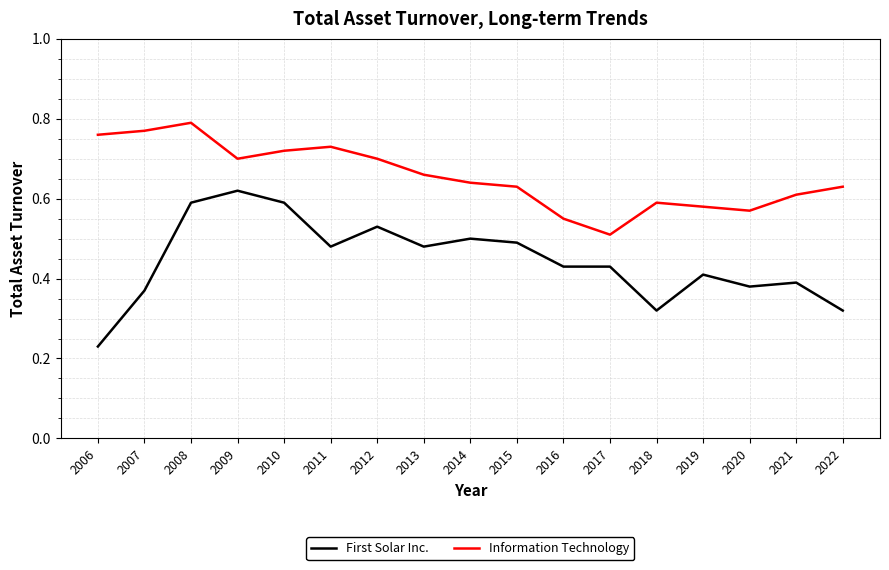

Which series has the largest range (max minus min)?

First Solar Inc.